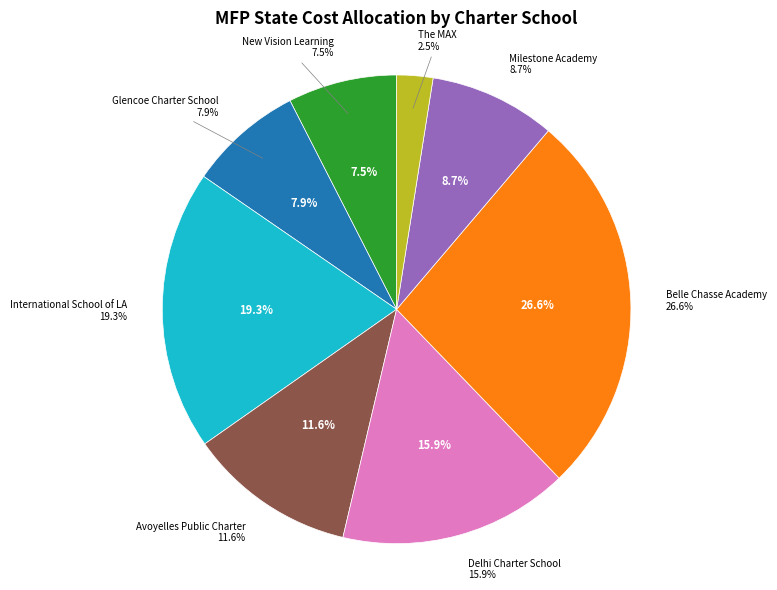

Rank the categories by value from lowest to highest.

The MAX, New Vision Learning, Glencoe Charter School, Milestone Academy, Avoyelles Public Charter, Delhi Charter School, International School of LA, Belle Chasse Academy